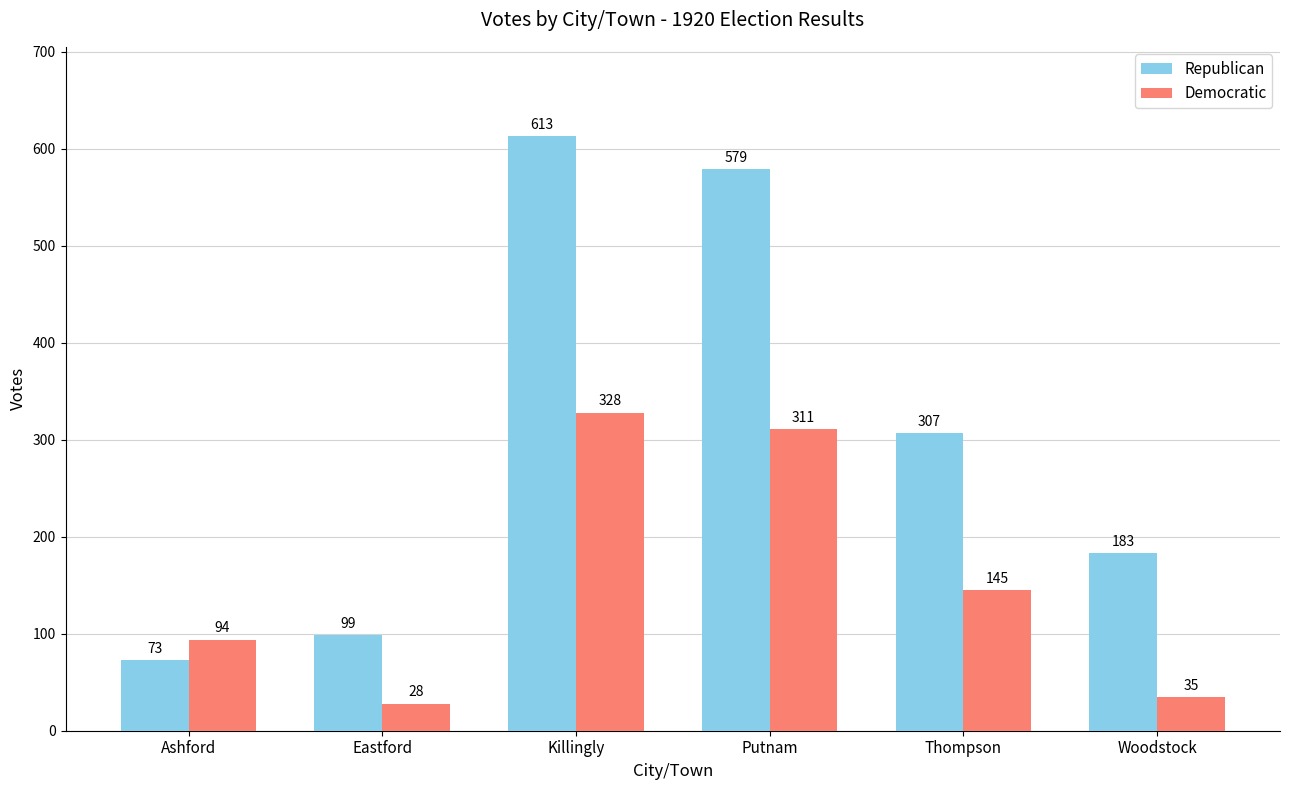

At which label does Democratic first exceed 145?

Killingly